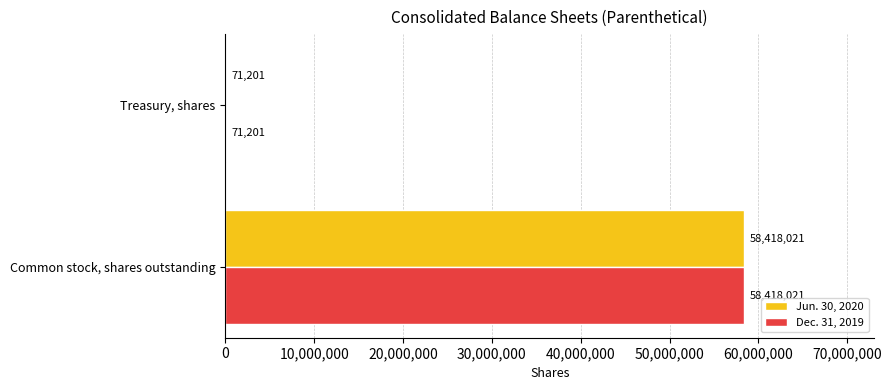

What is the sum of all Jun. 30, 2020 values?

58489222